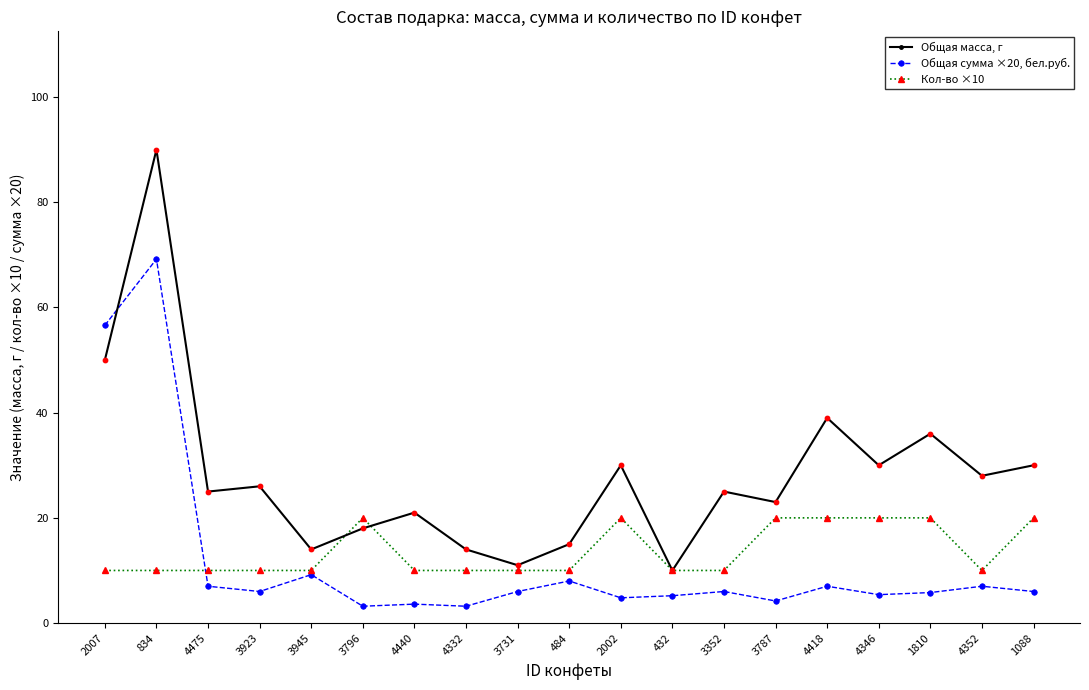

Which series changed the most between 4332 and 4352?

Общая масса, г